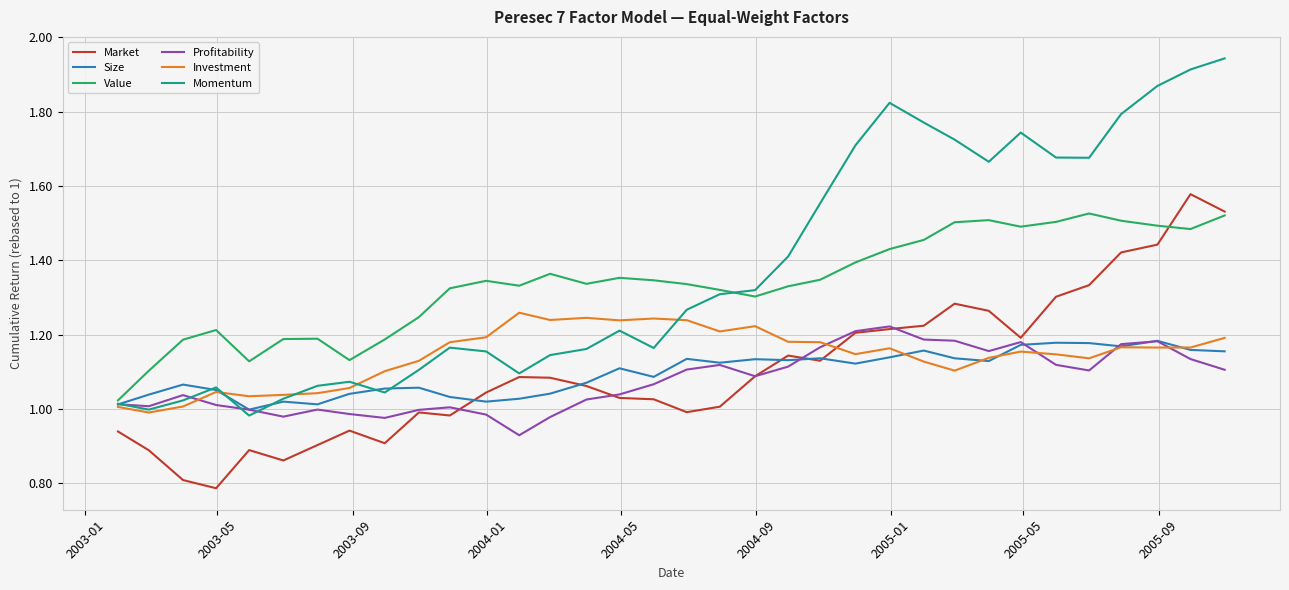

Which series has the largest range (max minus min)?

Momentum